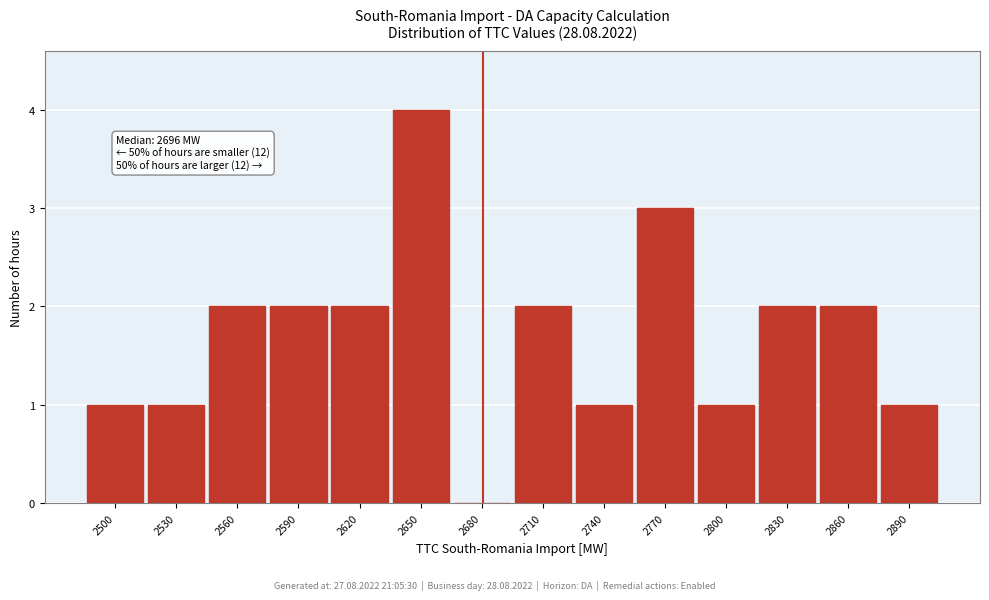

Reading left to right, extract all data points from this chart.

2500=1	2530=1	2560=2	2590=2	2620=2	2650=4	2680=0	2710=2	2740=1	2770=3	2800=1	2830=2	2860=2	2890=1